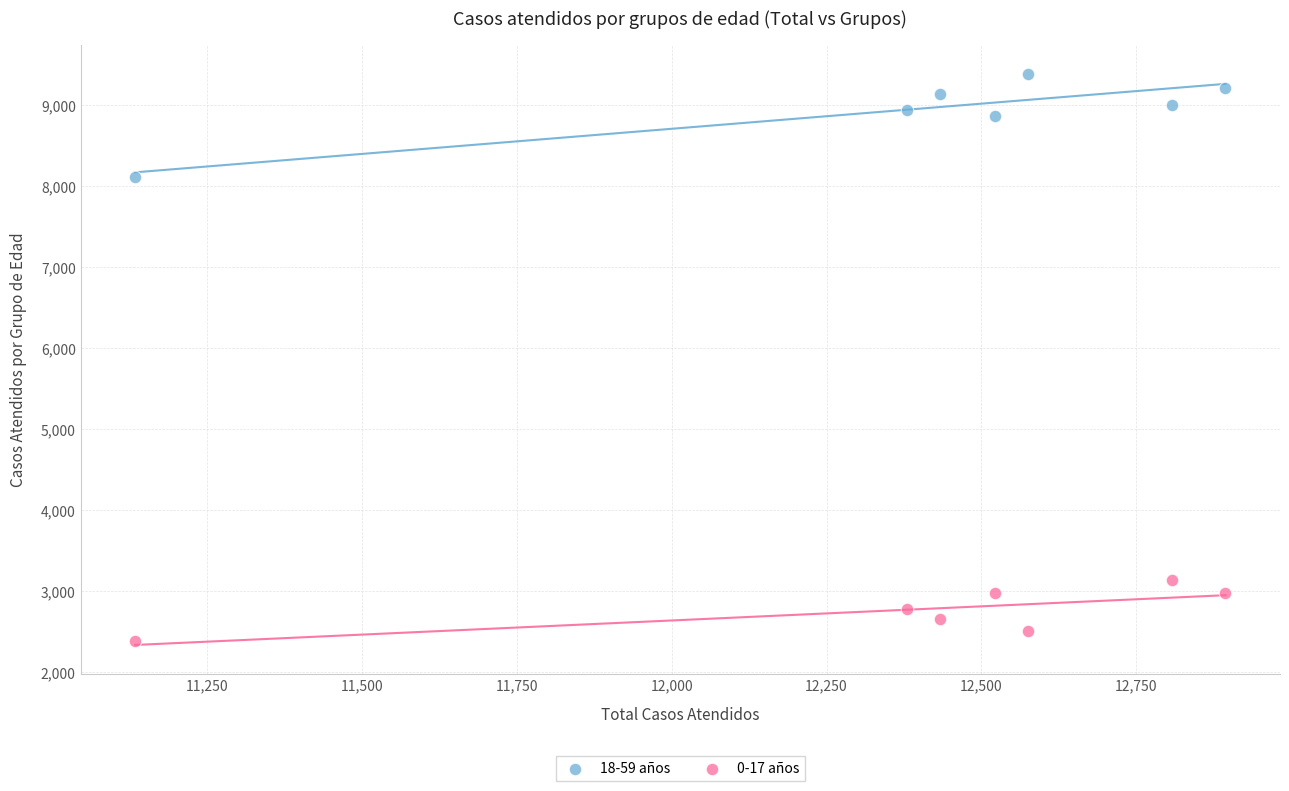

Across all series, what Y value is closest to 5888?

8118